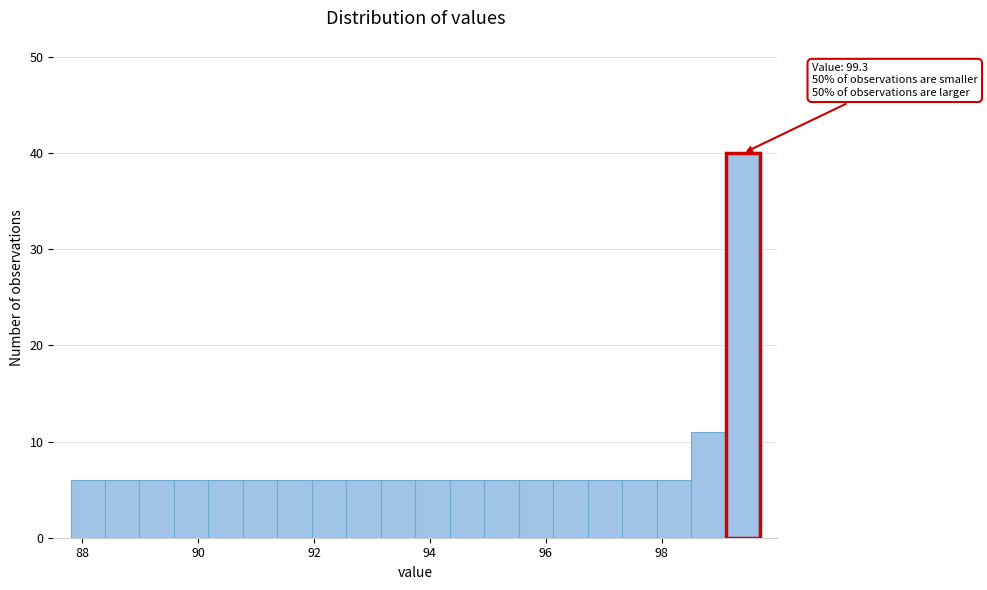

Around what value on the x-axis is the tallest bar? Give the approximate position of its centre, as read against the axis.

99.4